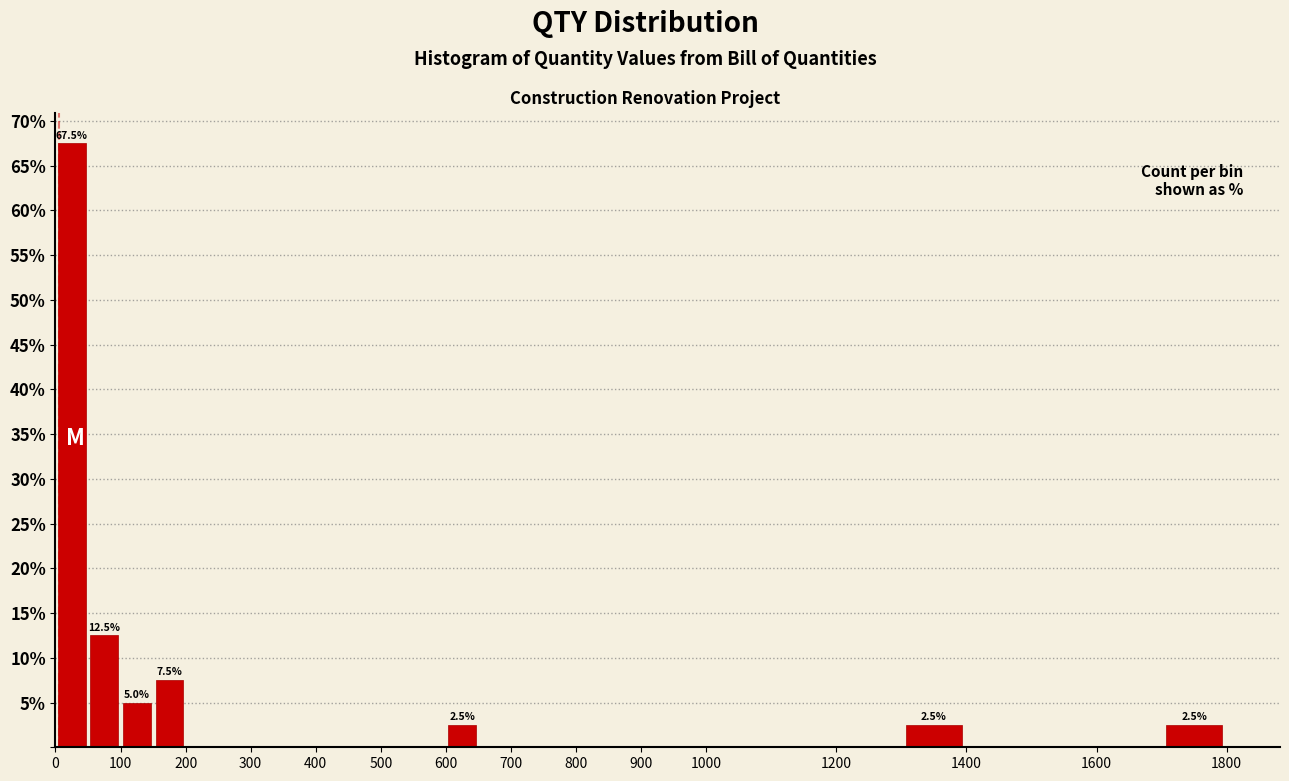

Over which range of the x-axis is the bar tallest?

0 to 50